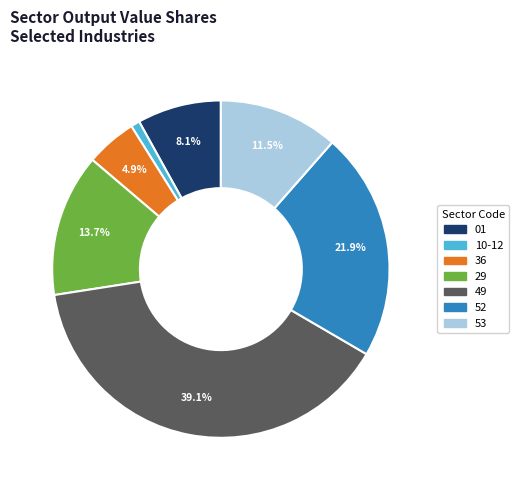

Rank the categories by value from lowest to highest.

10-12, 36, 01, 53, 29, 52, 49